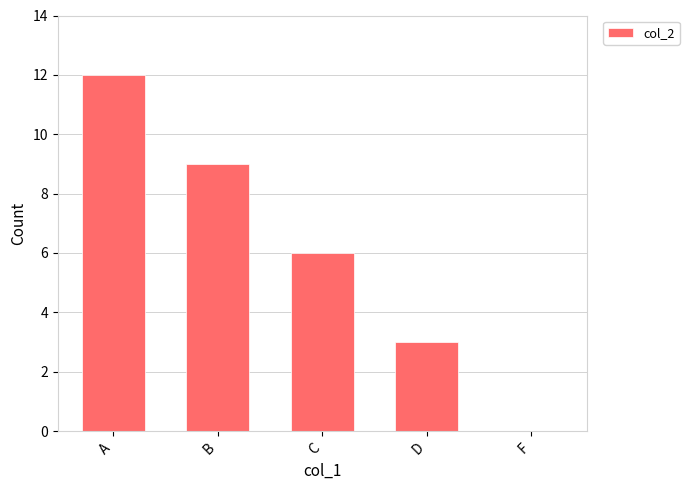

What is the sum of all values?

30